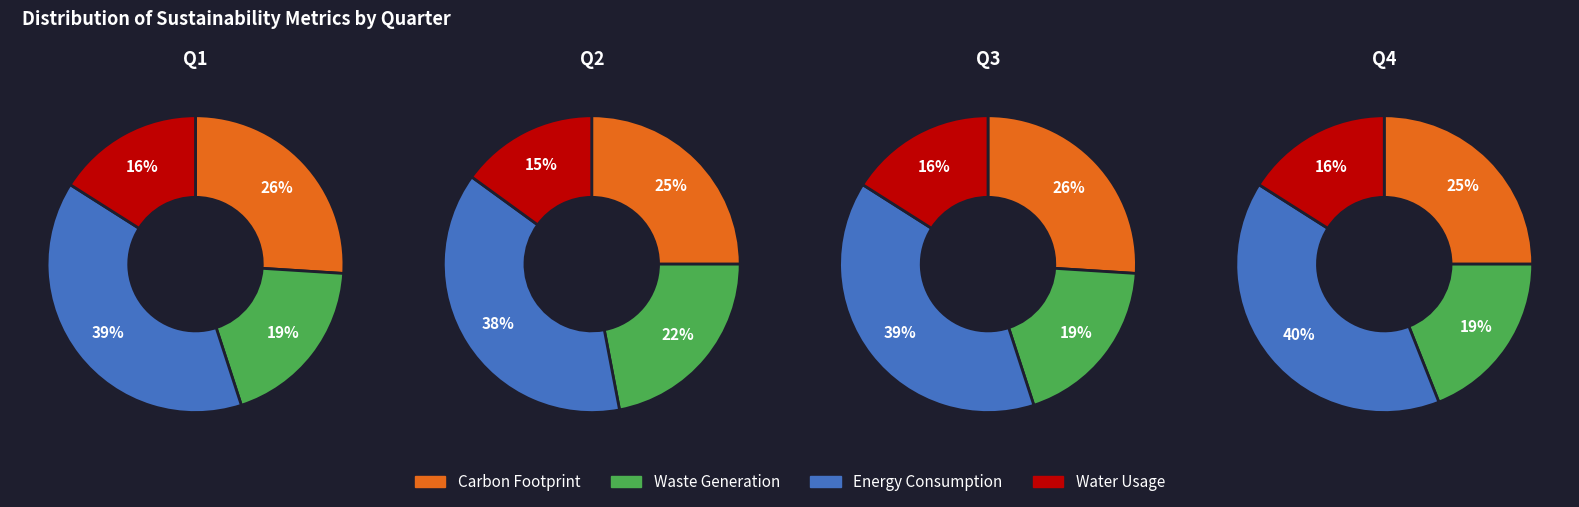

How many segments does this pie chart have?

4